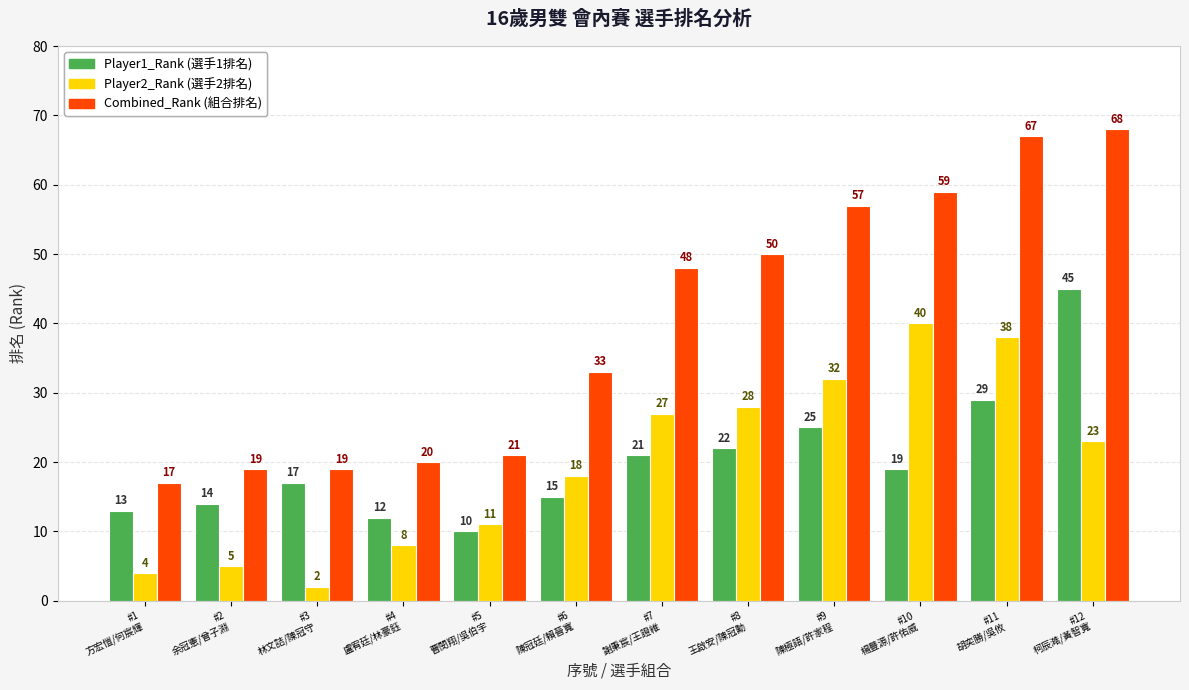

What is the greatest value displayed?

68